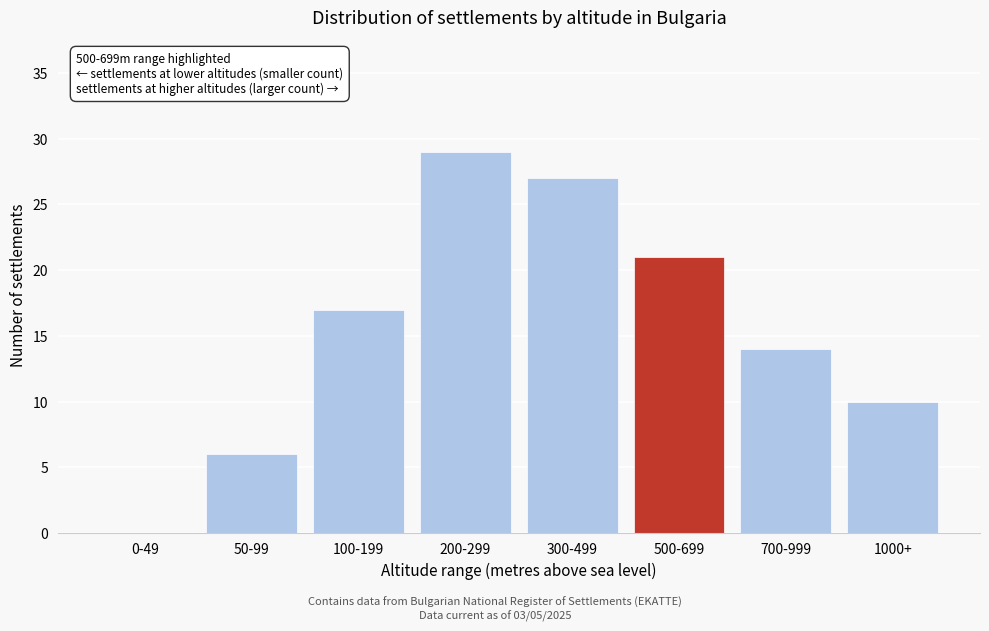

Reading left to right, extract all data points from this chart.

0-49=0	50-99=6	100-199=17	200-299=29	300-499=27	500-699=21	700-999=14	1000+=10